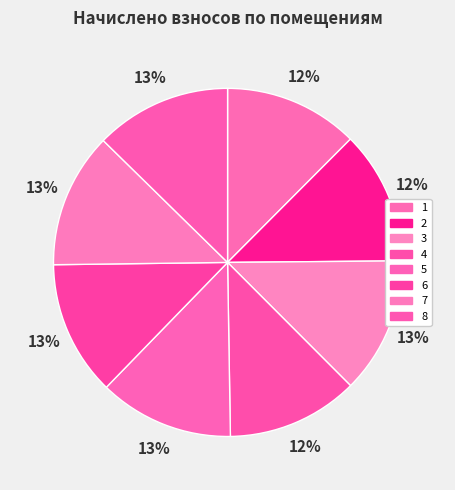

What percentage is the 1 slice, to the nearest percent?

12%